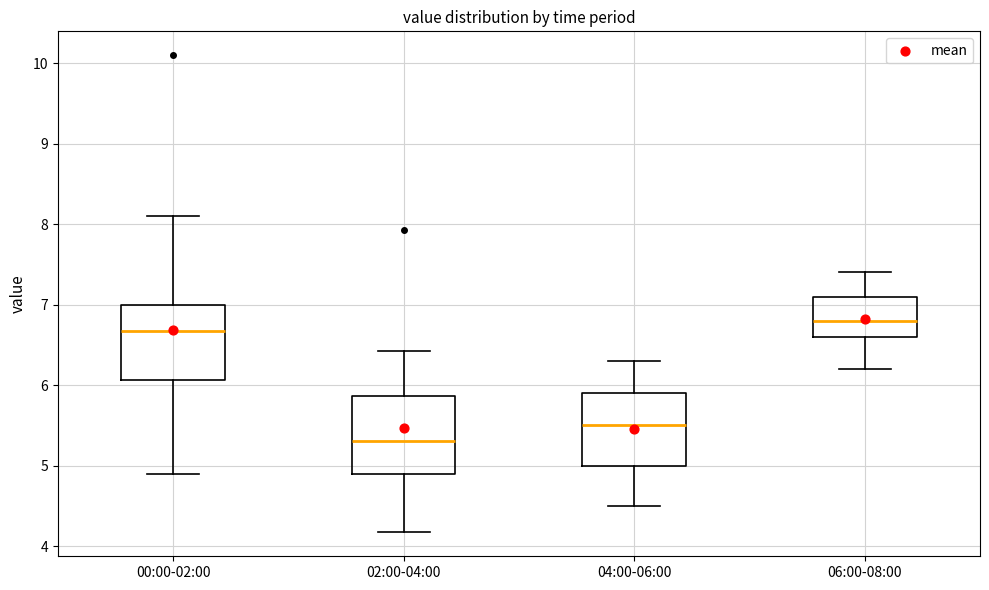

Reading left to right, transcribe this box plot: for each box, give where its median line is, the range the box spans, and where its two whiskers end, as read against the y-axis. The values are not printed on the chart, so give them approximately, as read against the axis.

00:00-02:00: median 6.7, box 6.1 to 7.0, whiskers 4.9 to 8.1
02:00-04:00: median 5.3, box 4.9 to 5.9, whiskers 4.2 to 6.4
04:00-06:00: median 5.5, box 5.0 to 5.9, whiskers 4.5 to 6.3
06:00-08:00: median 6.8, box 6.6 to 7.1, whiskers 6.2 to 7.4